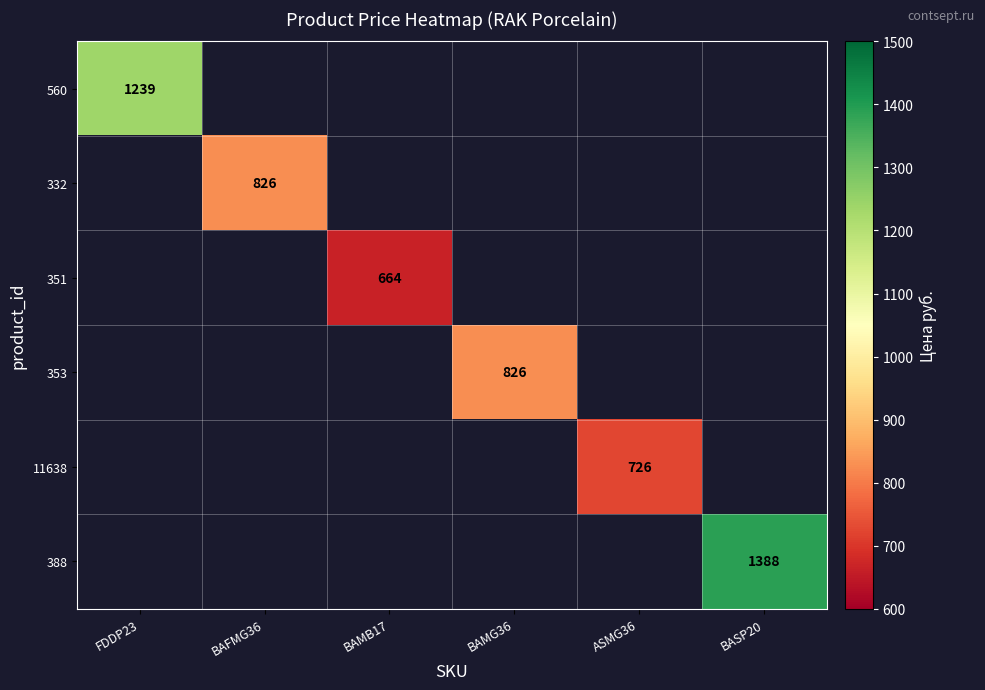

The value of 351 at BAMB17 is 664. True or false?

True